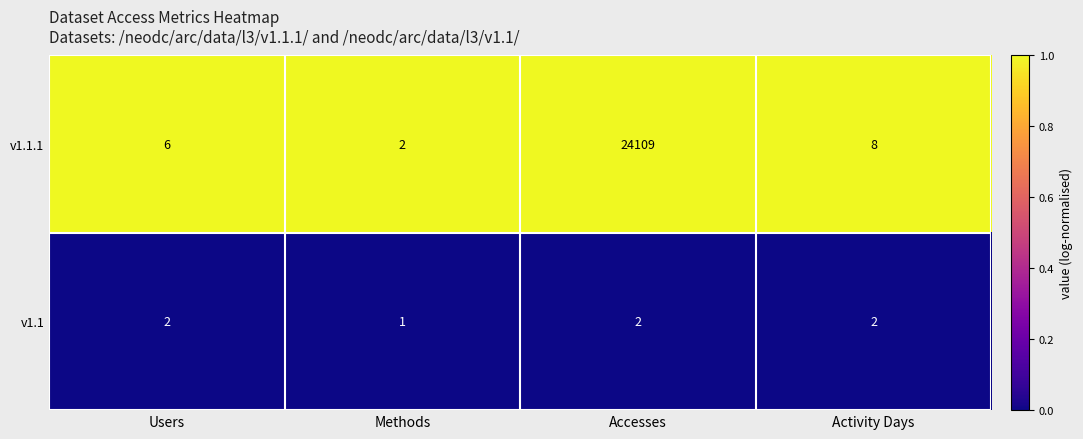

Which series changed the most between Users and Accesses?

v1.1.1